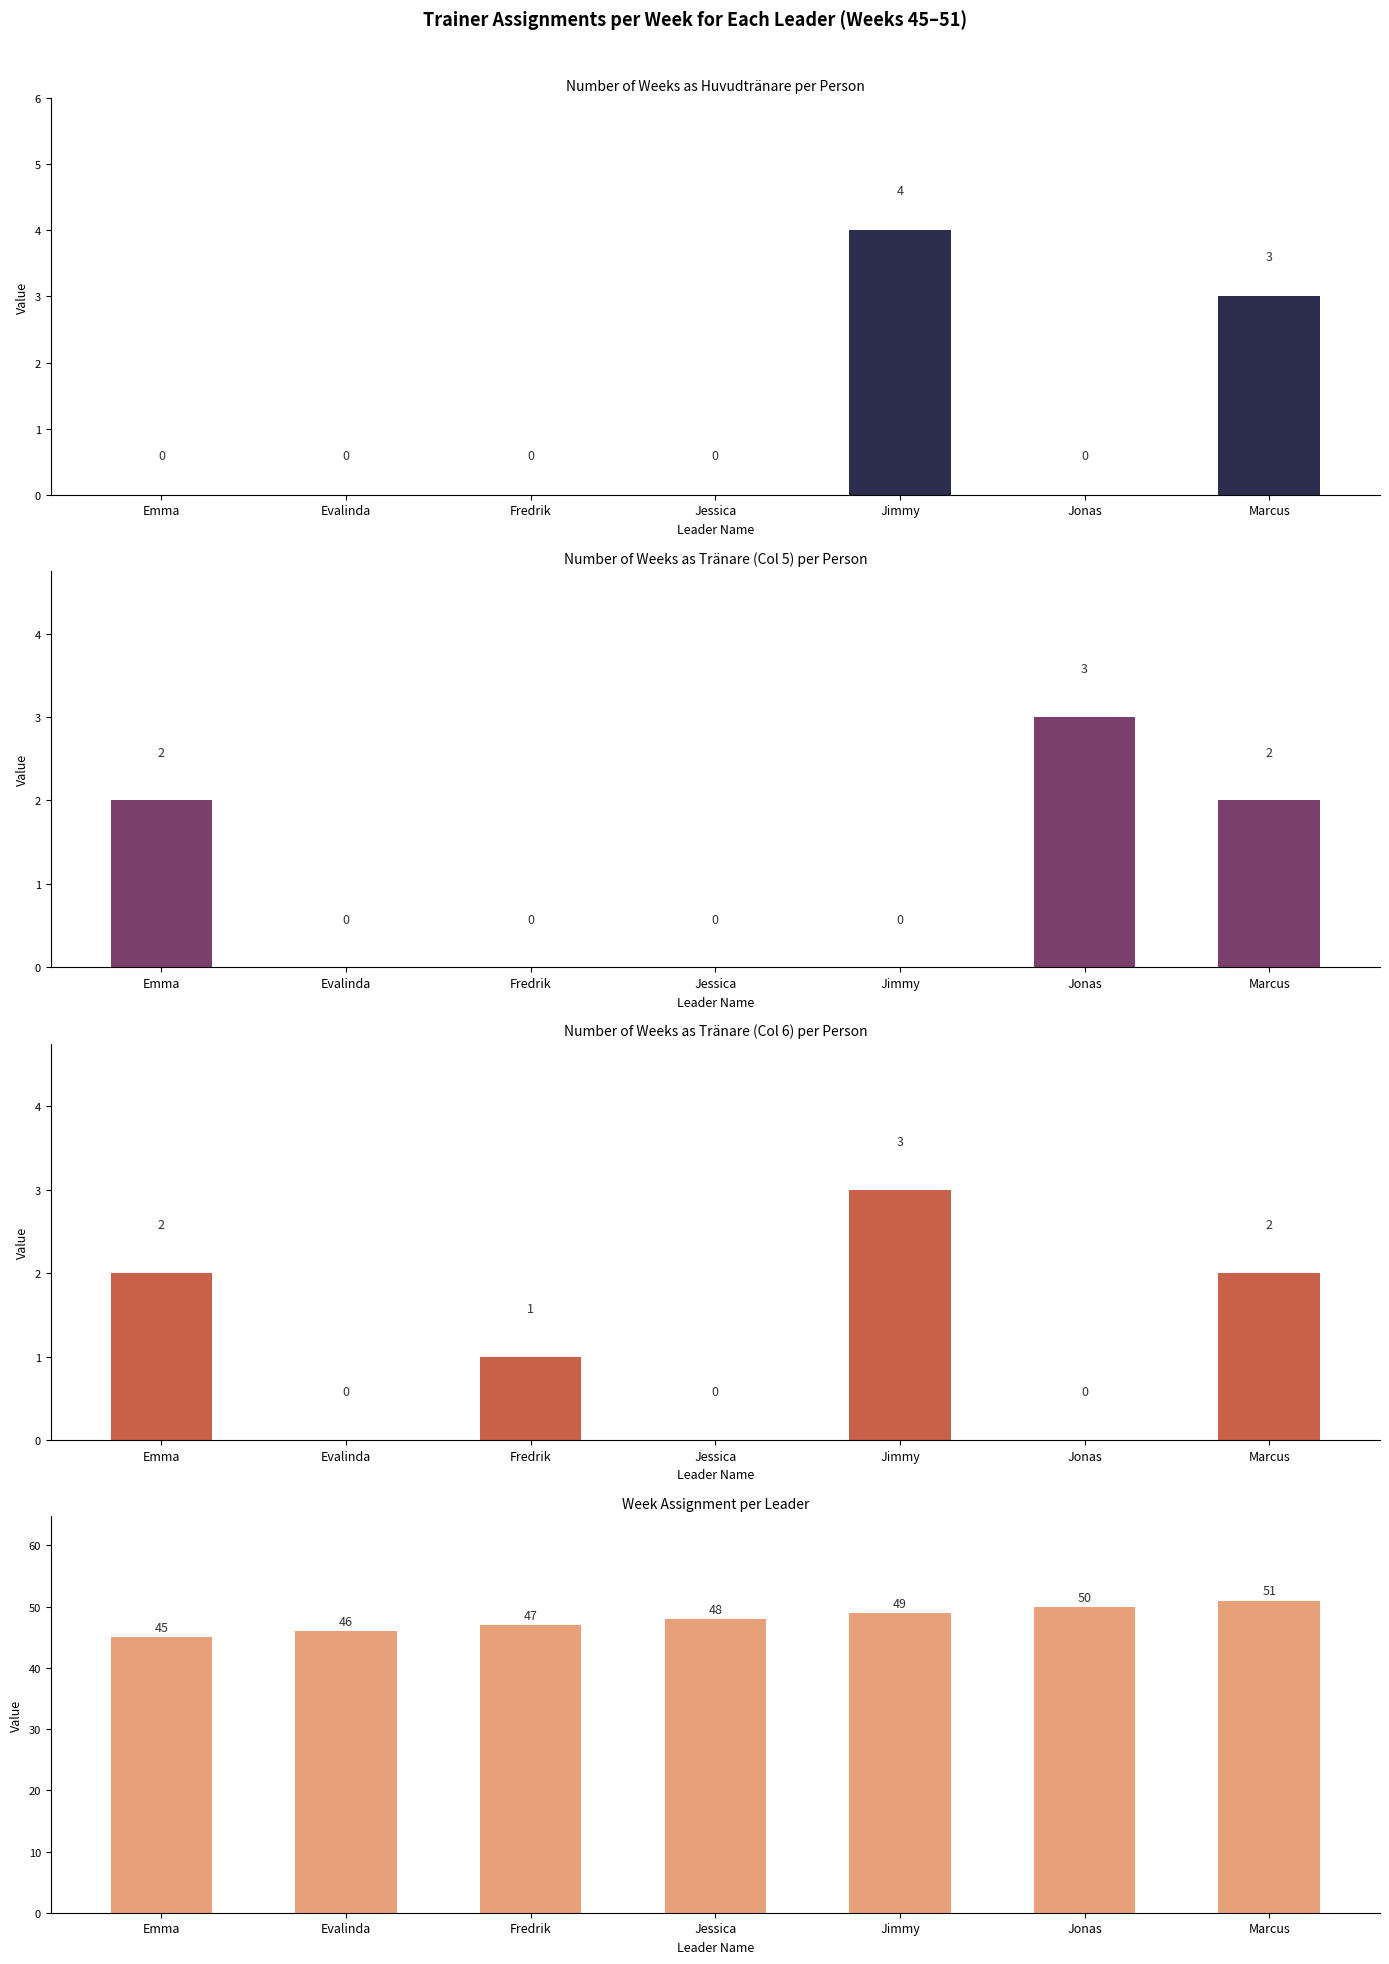

Is the value of Number of Weeks as Tränare (Col 6) per Person at Evalinda greater than the value of Number of Weeks as Tränare (Col 5) per Person at Evalinda?

No